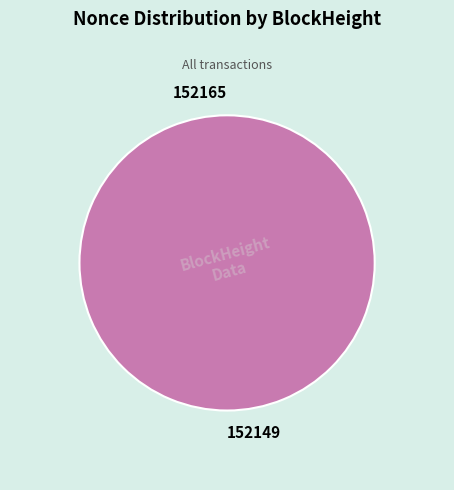

How many slices are in this pie chart?

2